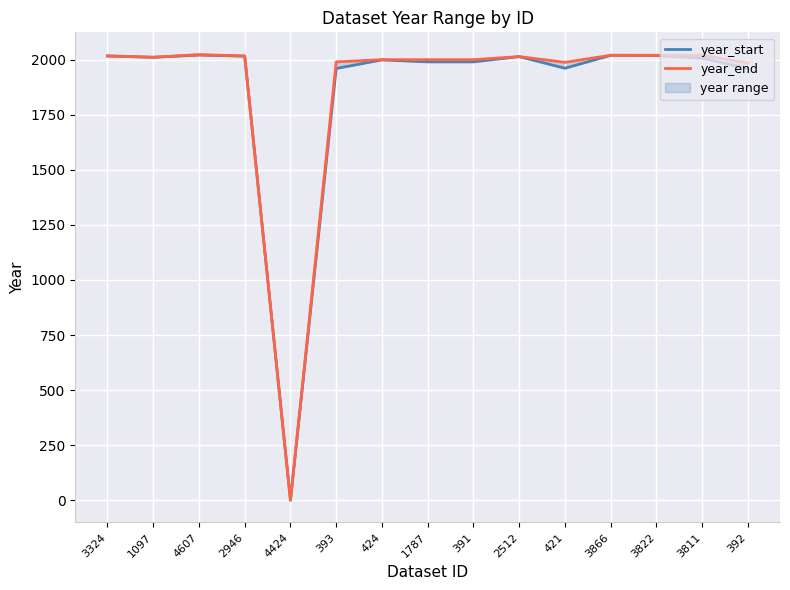

True or false: year_start and year_end intersect in this chart.

False